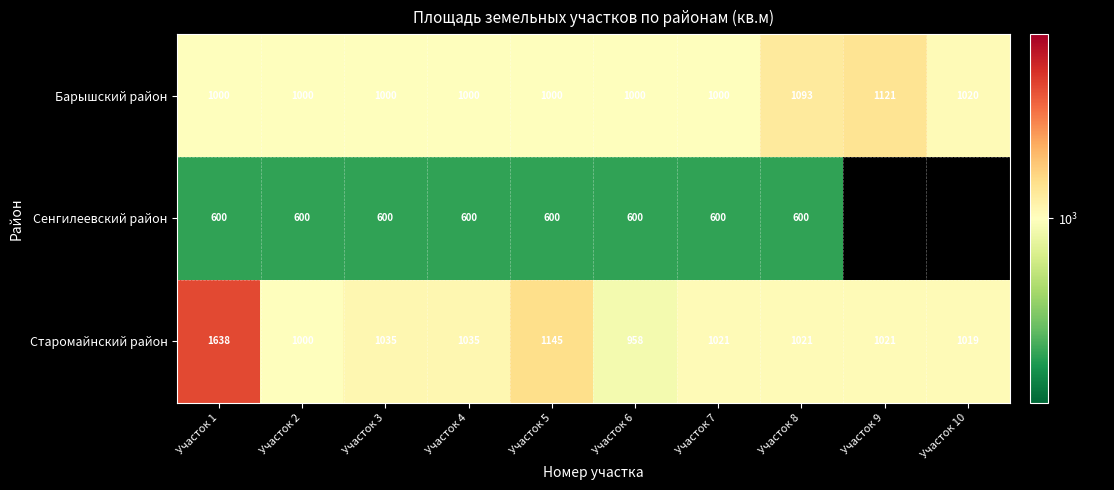

What is the difference between the maximum and minimum values in the Барышский район series?

121